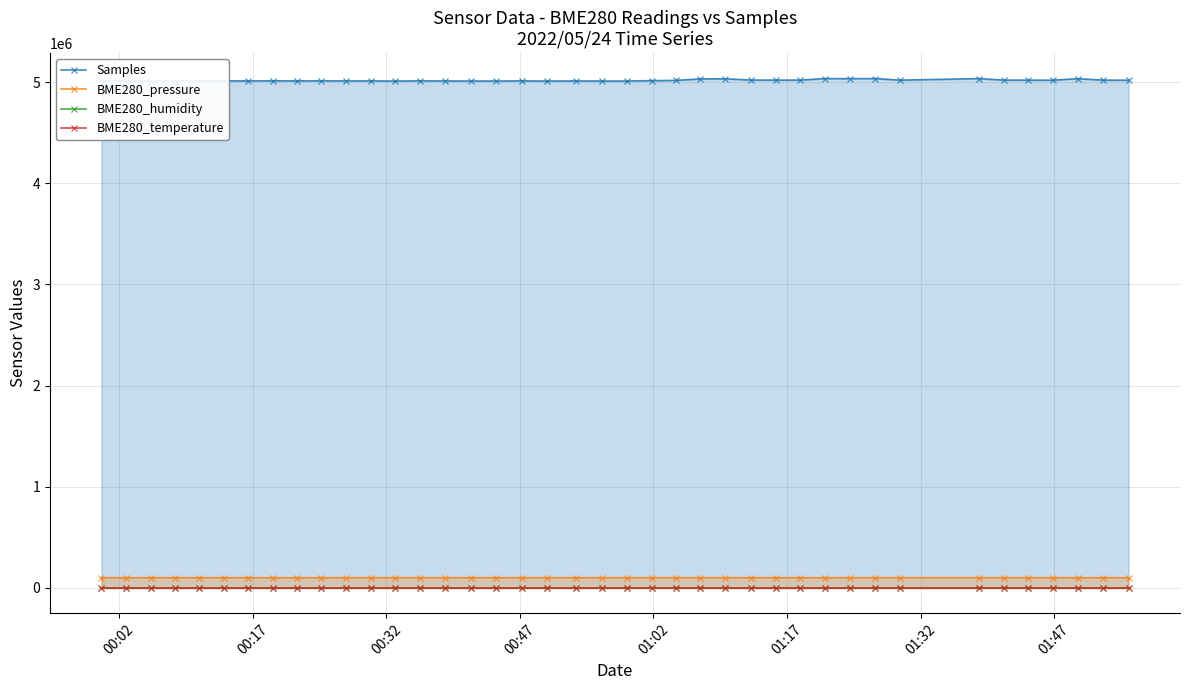

What is the greatest value displayed?

5036512.0